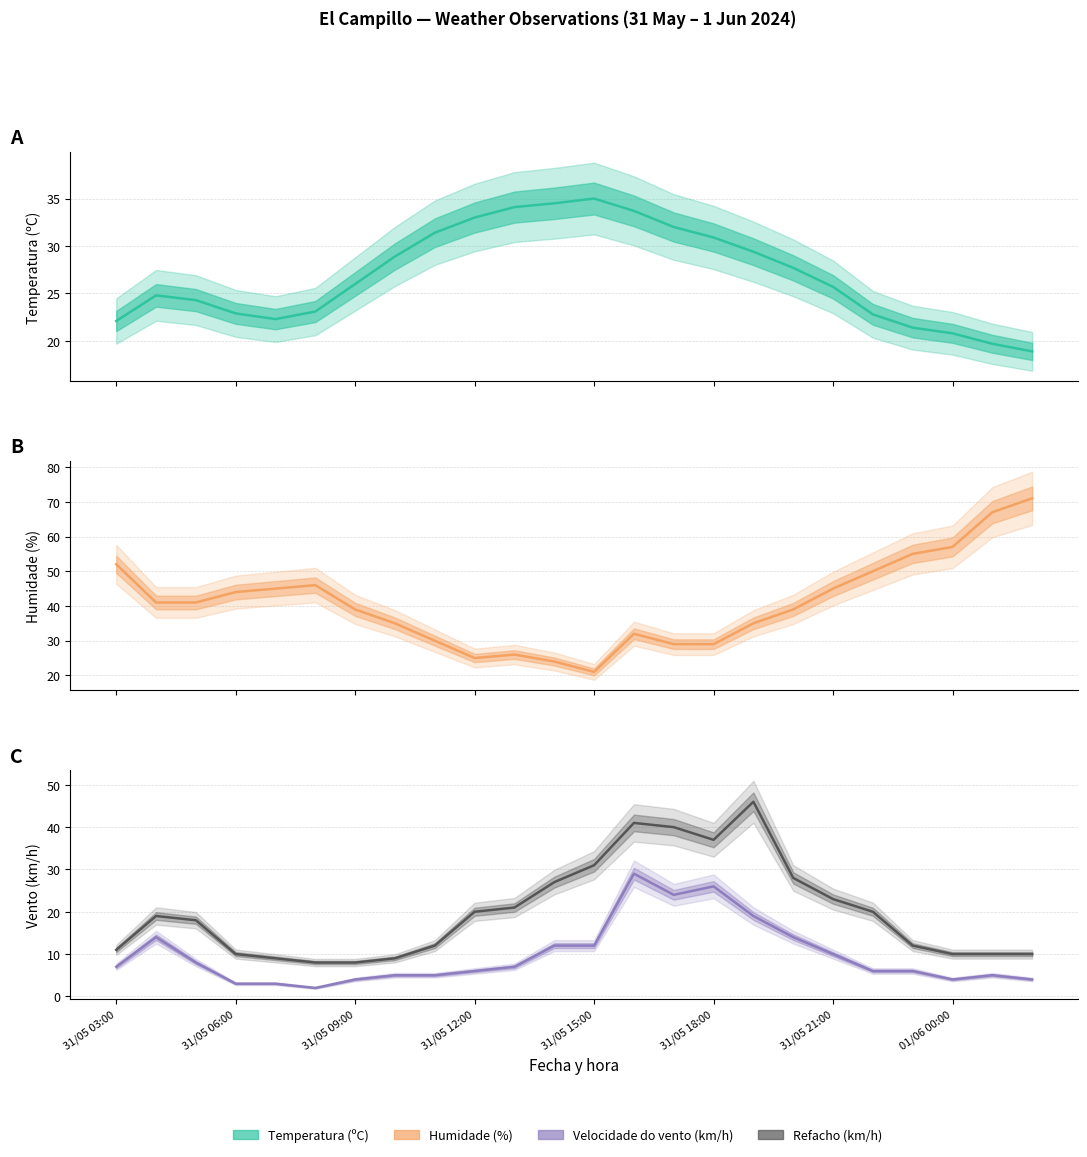

The Temperatura (ºC) series shows 27.7 at 17. True or false?

True